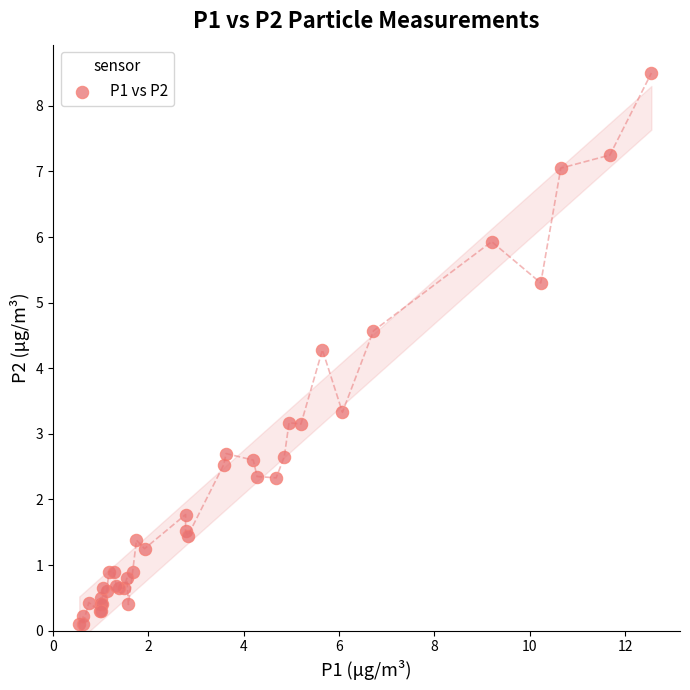

What Y value in the scatter plot is closest to 4?

4.3